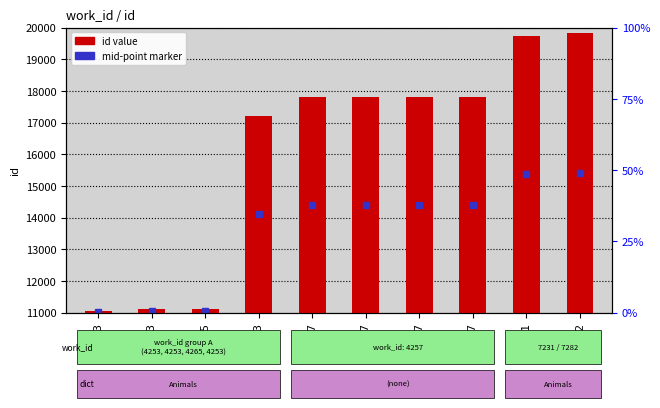

True or false: the data shows 17817 at 4257.

True